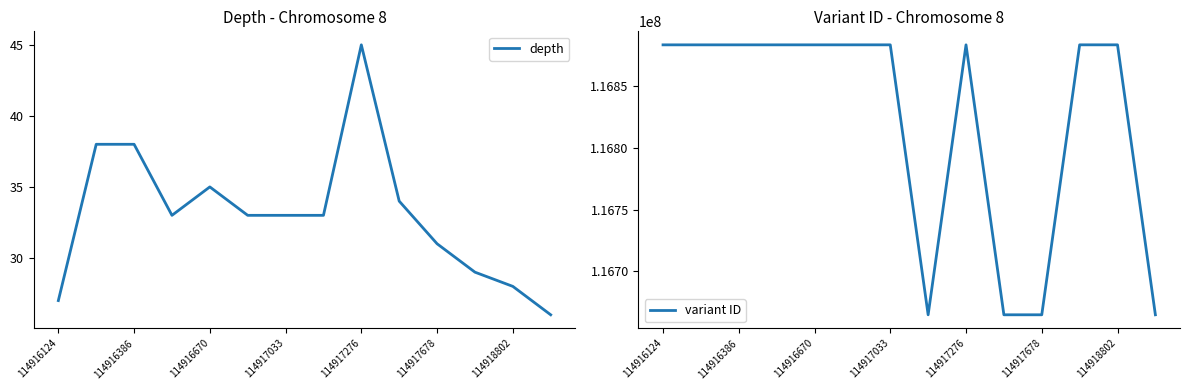

True or false: variant ID has more than 2 interior local peaks.

True